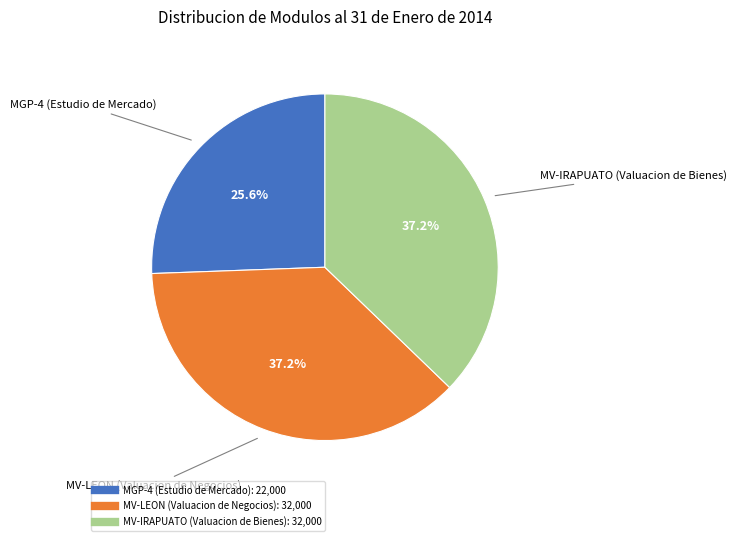

To the nearest percent, what portion does MV-IRAPUATO (Valuacion de Bienes) represent?

37%